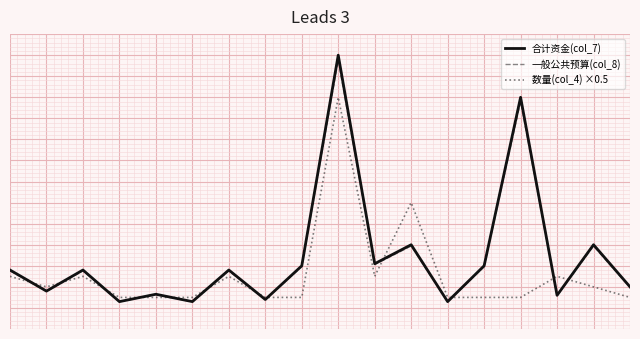

What are all the series names shown in the legend?

合计资金(col_7), 一般公共预算(col_8), 数量(col_4) ×0.5